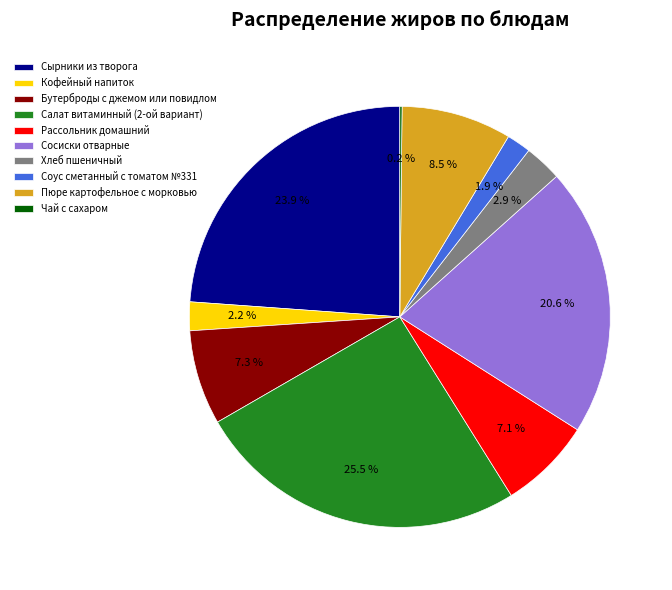

What is the ratio of the value at Рассольник домашний to the value at Бутерброды с джемом или повидлом?

1.0